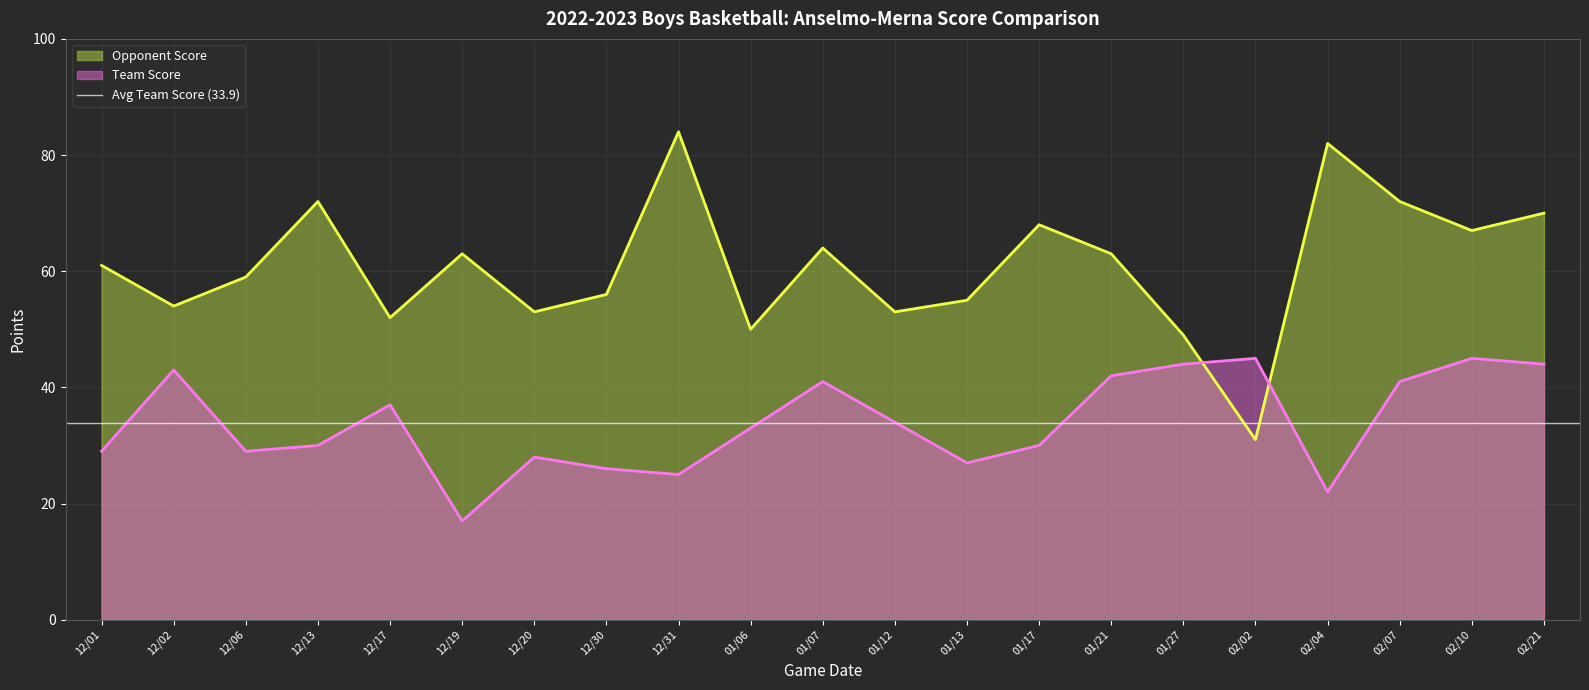

What value does the Team Score series have at 12/20?

28